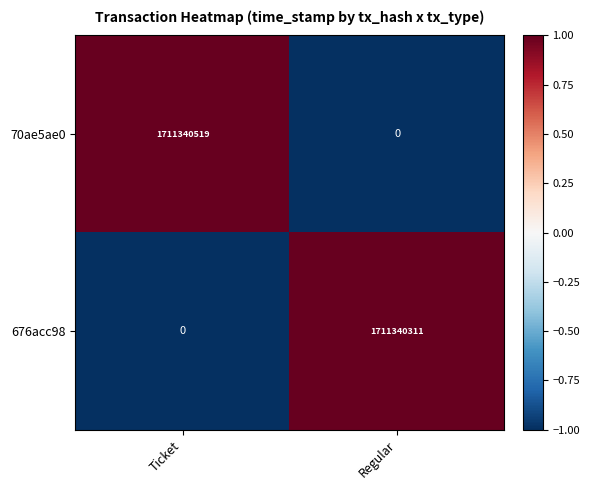

At which category is the sum across all series the highest?

Ticket